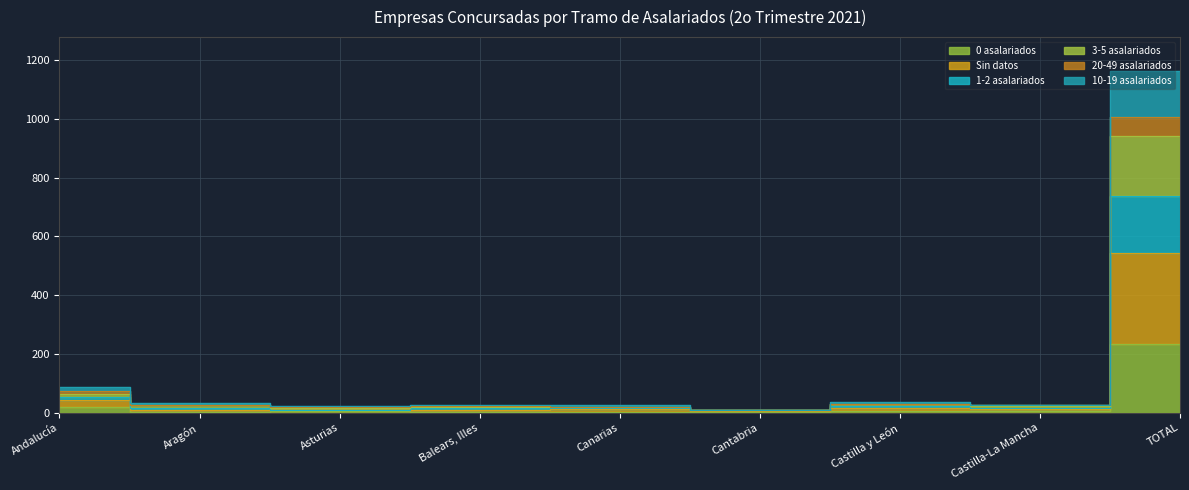

True or false: 20-49 asalariados has a value of 14 at Castilla-La Mancha.

True